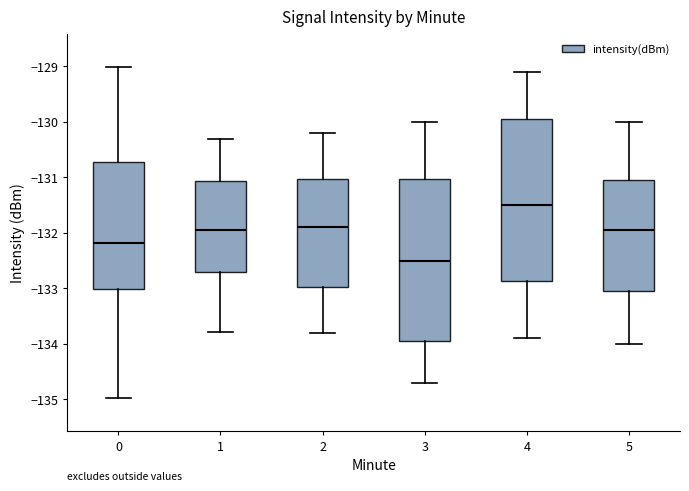

Reading left to right, read every box against the y-axis: the position of its median line, the range the box covers, and the ends of its whiskers. The values are not printed on the chart, so give them approximately, as read against the axis.

0: median -132.2, box -133.0 to -130.7, whiskers -135.0 to -129.0
1: median -131.9, box -132.7 to -131.1, whiskers -133.8 to -130.3
2: median -131.9, box -133.0 to -131.0, whiskers -133.8 to -130.2
3: median -132.5, box -133.9 to -131.0, whiskers -134.7 to -130.0
4: median -131.5, box -132.9 to -129.9, whiskers -133.9 to -129.1
5: median -131.9, box -133.0 to -131.0, whiskers -134.0 to -130.0